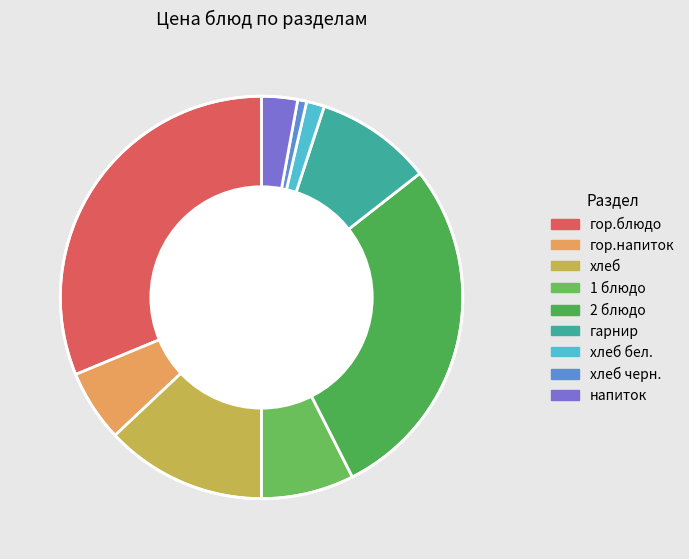

How many slices are in this pie chart?

9